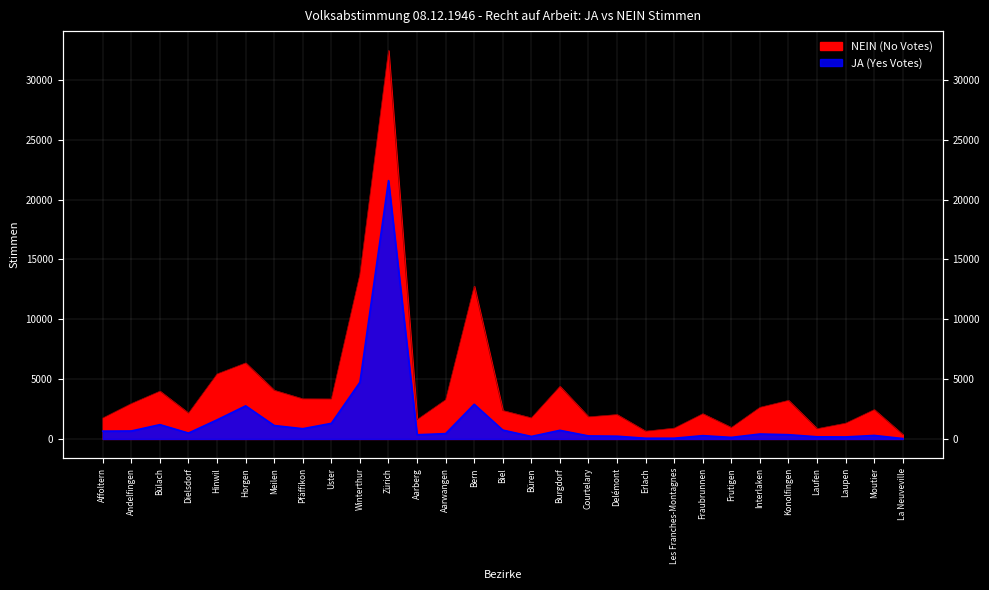

How many data points in JA (Yes Votes) are above 442?

14